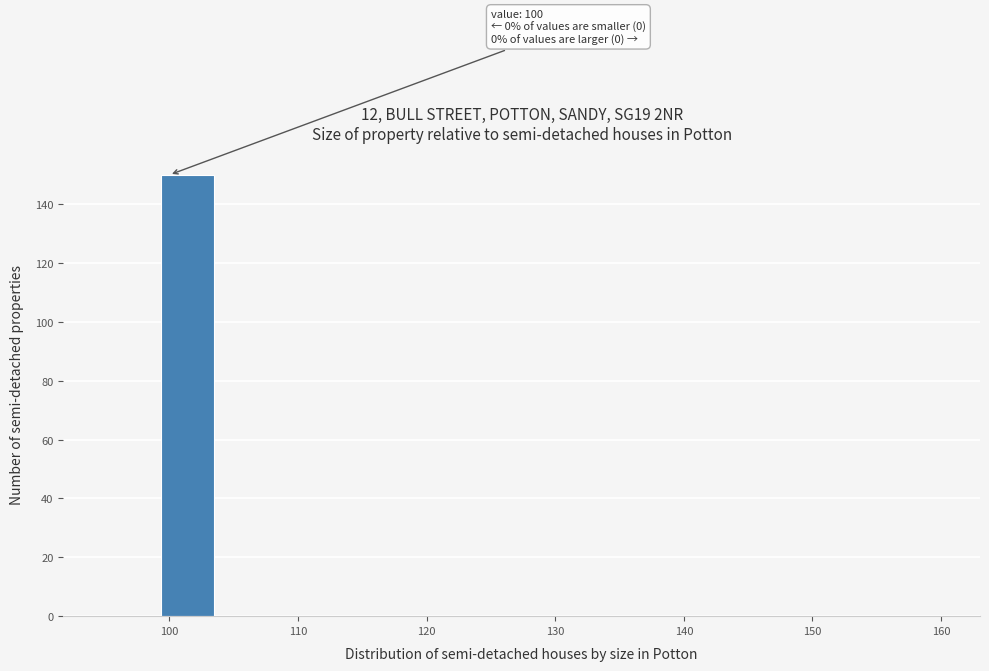

Which range on the x-axis has the tallest bar?

99 to 104